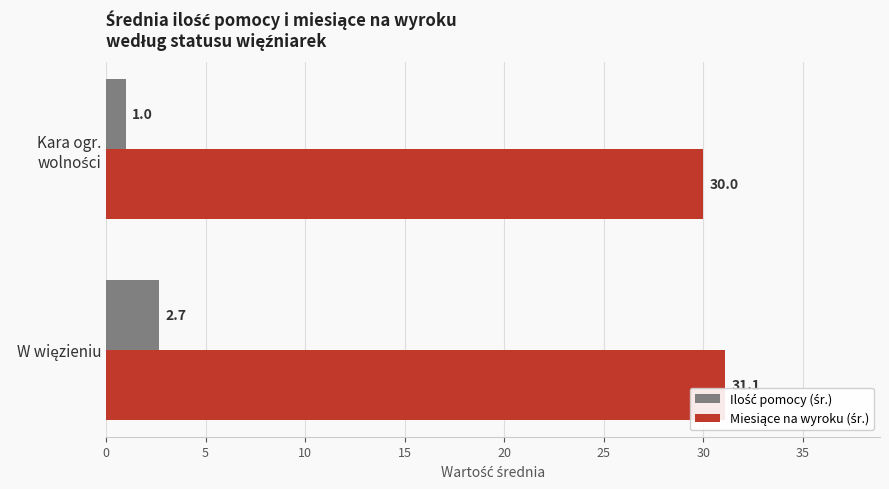

What is the minimum value shown in the chart?

1.0